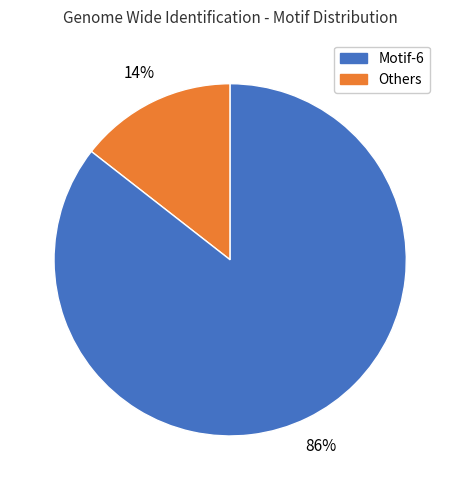

To the nearest percent, what is the average slice percentage?

50%